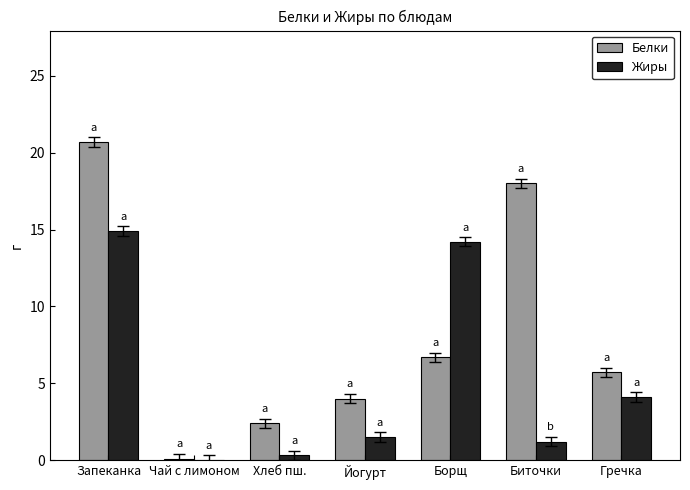

The Жиры series shows -7.1 at Чай с лимоном. True or false?

False